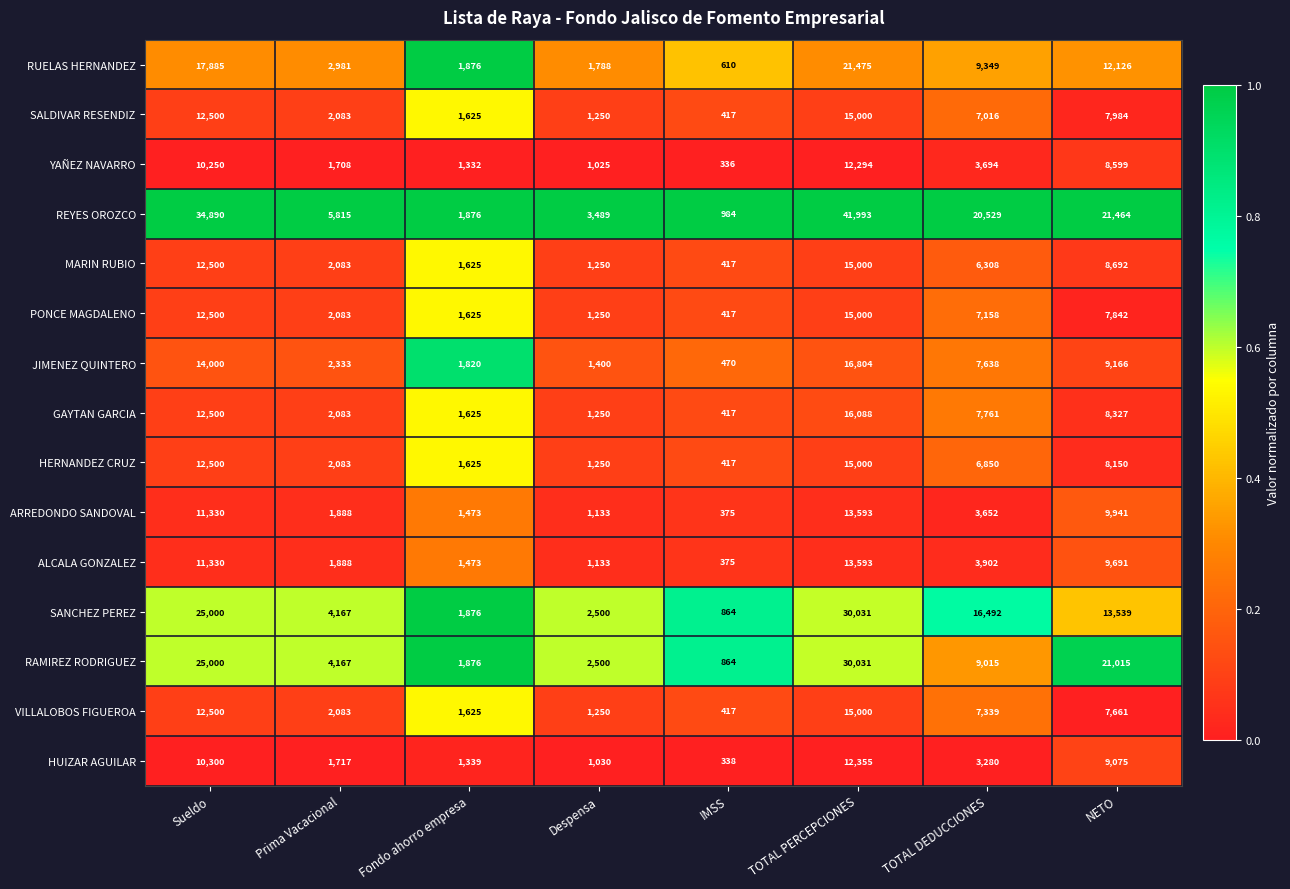

What is the sum of all JIMENEZ QUINTERO values?

53631